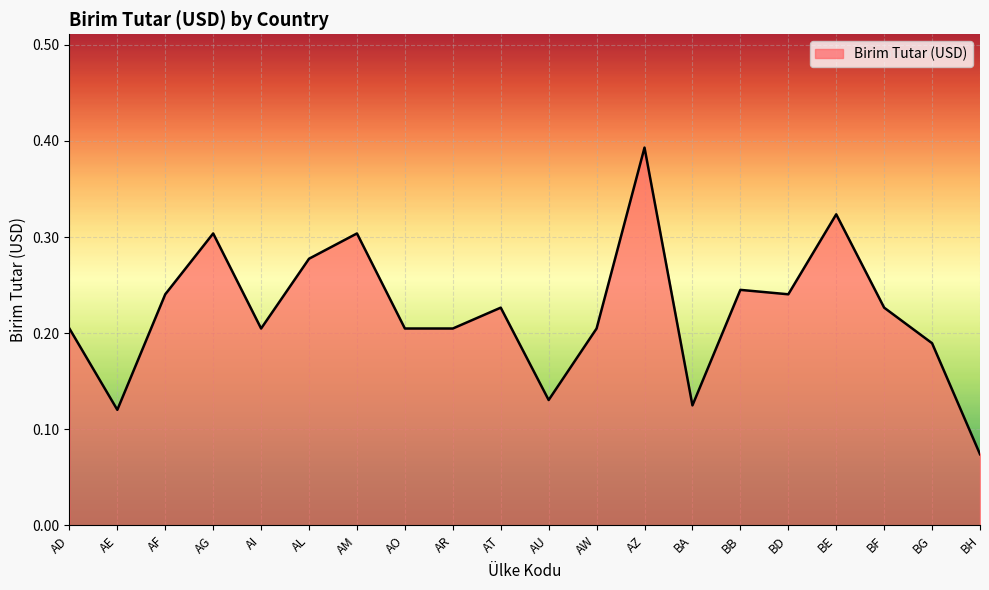

Which label corresponds to the largest value in the chart?

AZ